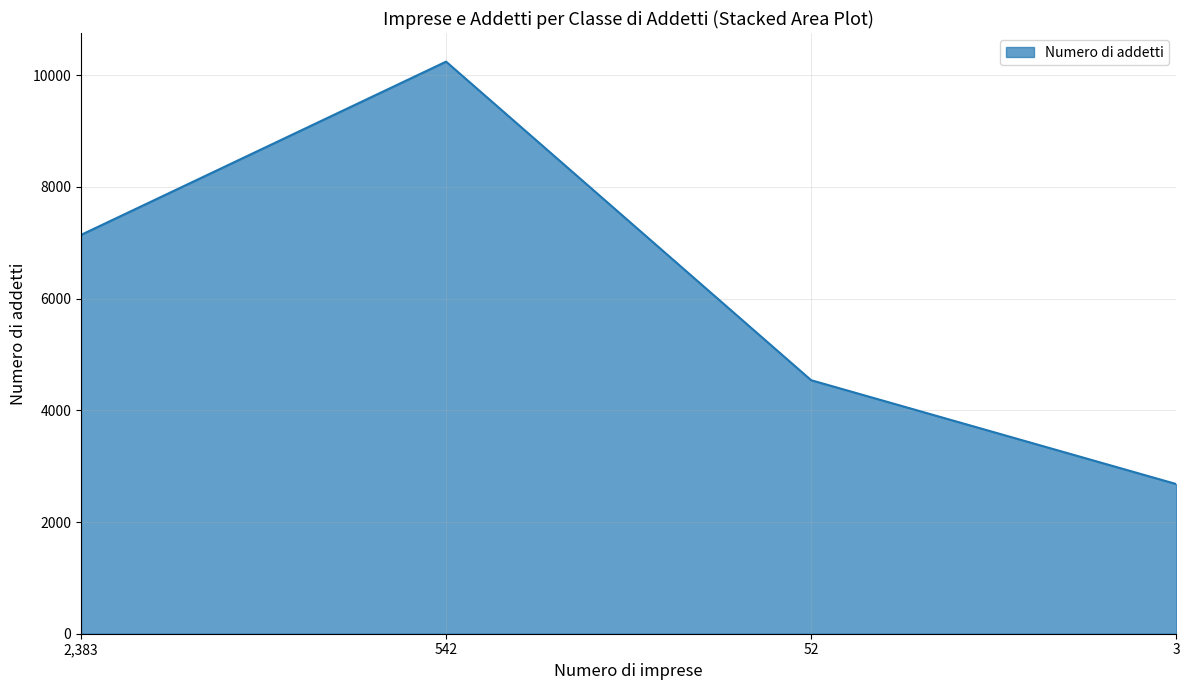

What is the greatest value displayed?

10243